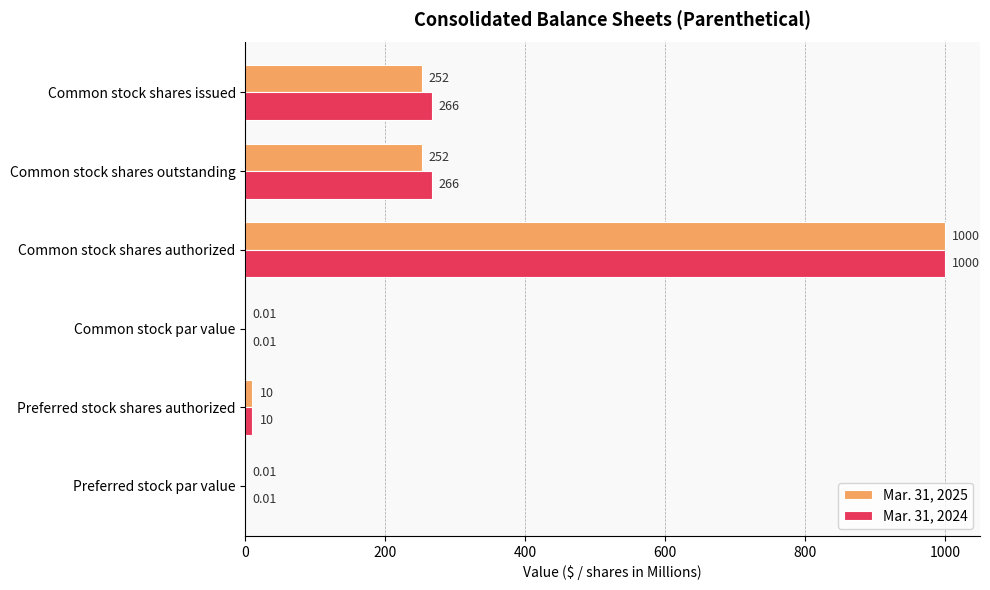

How many series are shown in this chart?

2